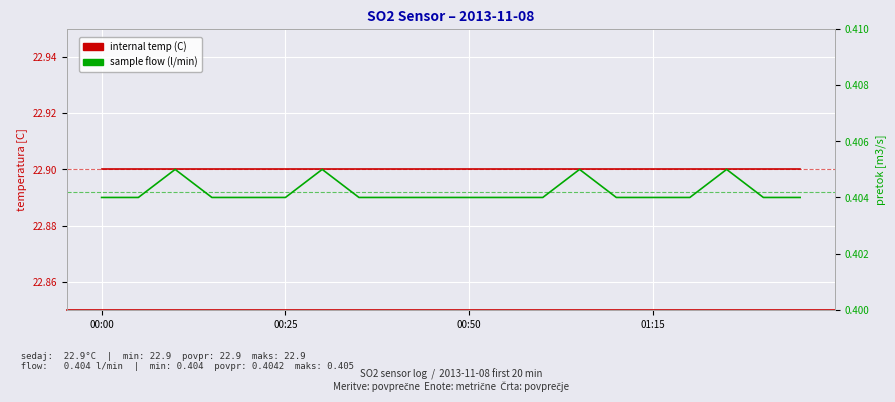

What is the lowest value of the sample flow (l/min) series?

0.4